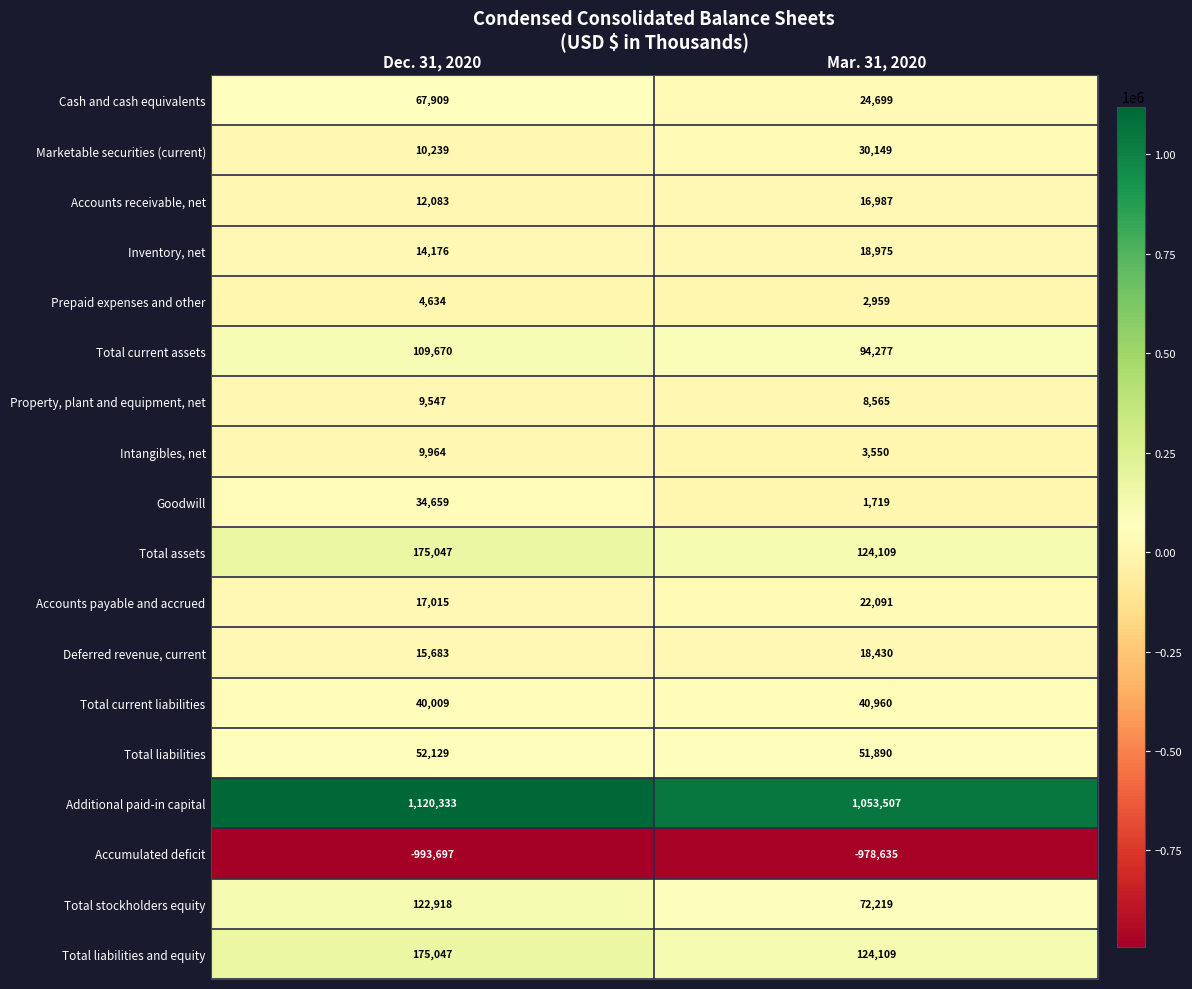

What is the difference between the Inventory, net values at Dec. 31, 2020 and Mar. 31, 2020?

4799